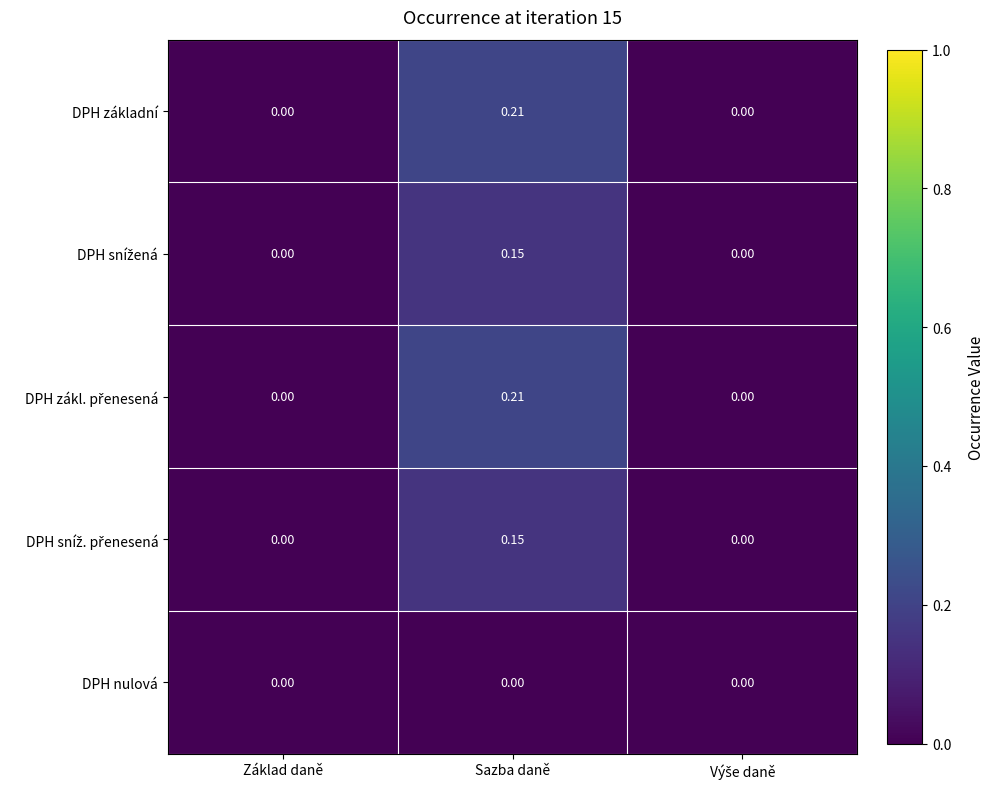

At which category is the sum across all series the highest?

Sazba daně